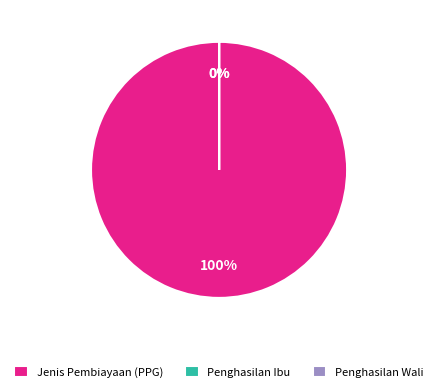

Is there any slice that represents more than half of the pie?

Yes